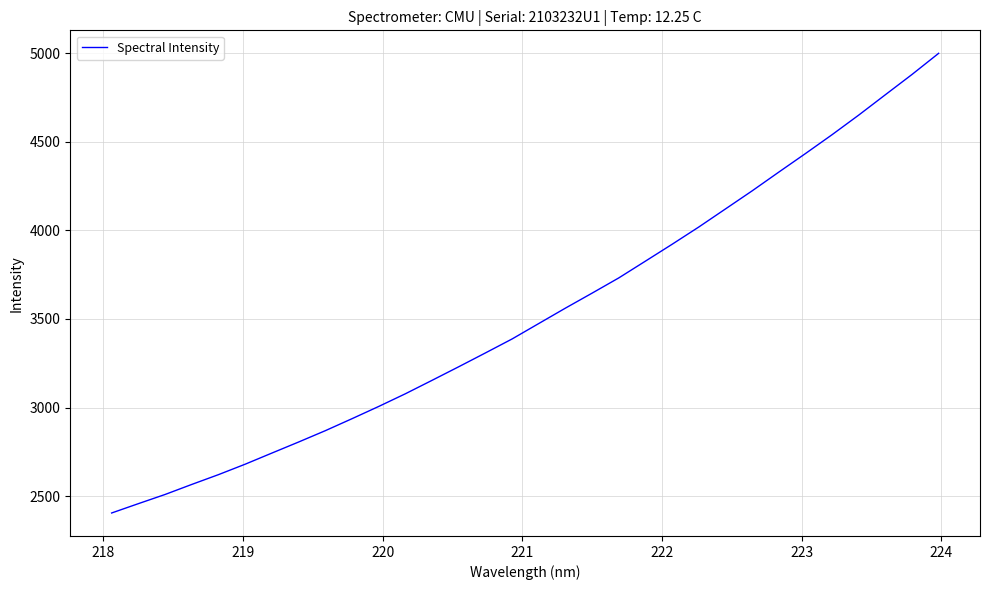

What is the minimum value shown in the chart?

2404.9